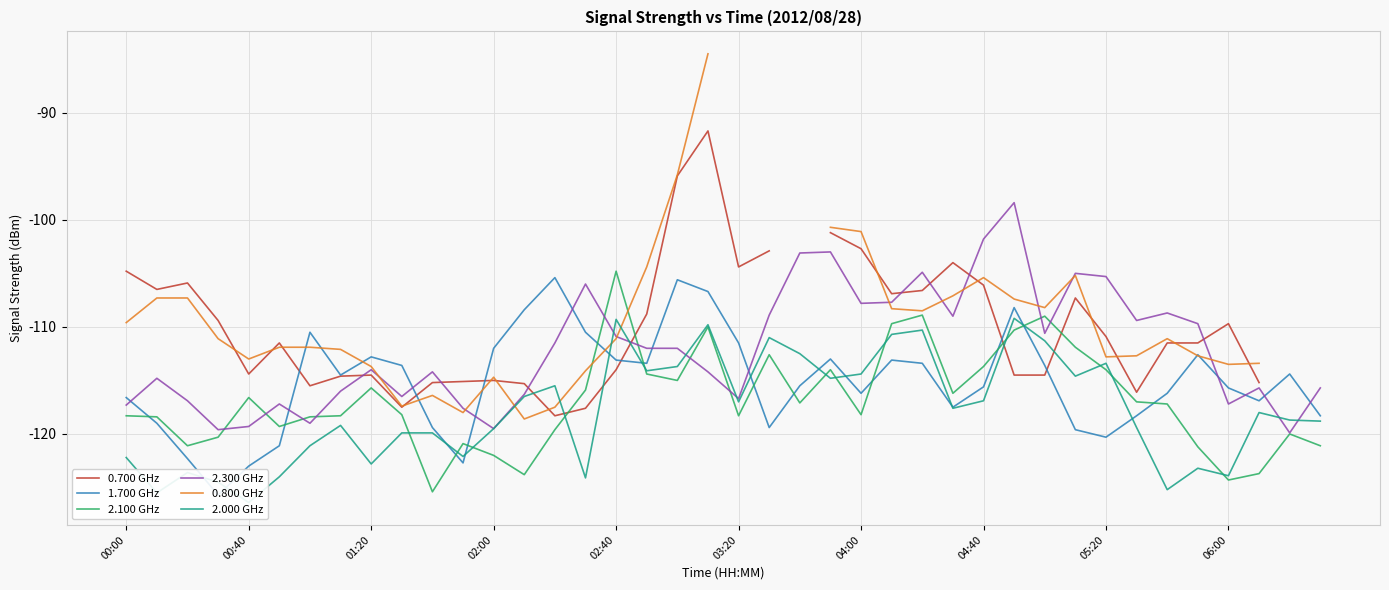

Count the number of data series in this chart.

6